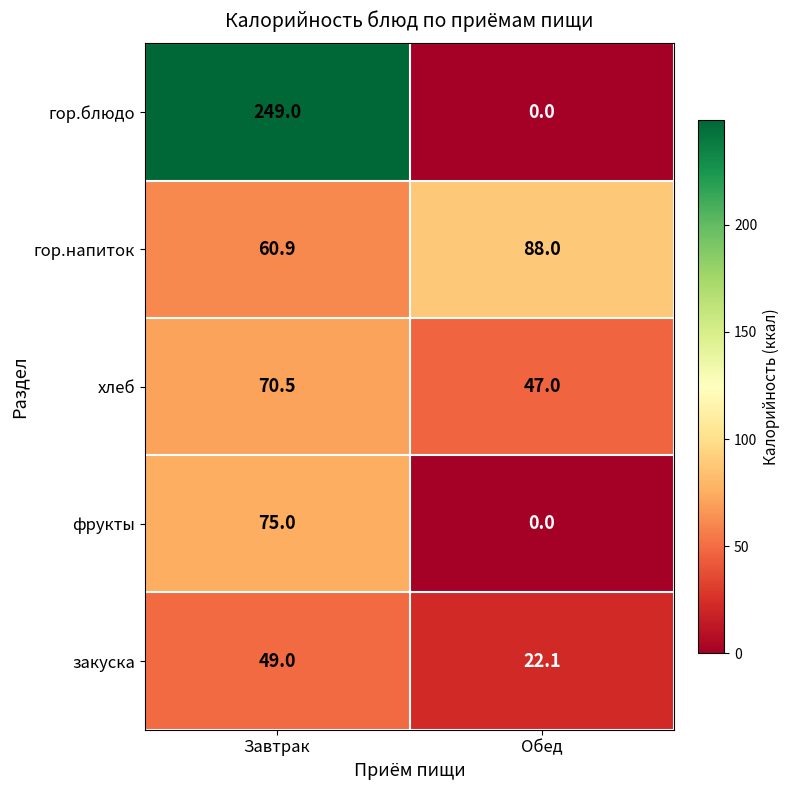

Reading left to right, what are all the values shown in this chart?

гор.блюдо: Завтрак=249.0	Обед=0.0
гор.напиток: Завтрак=60.9	Обед=88.0
хлеб: Завтрак=70.5	Обед=47.0
фрукты: Завтрак=75.0	Обед=0.0
закуска: Завтрак=49.0	Обед=22.1